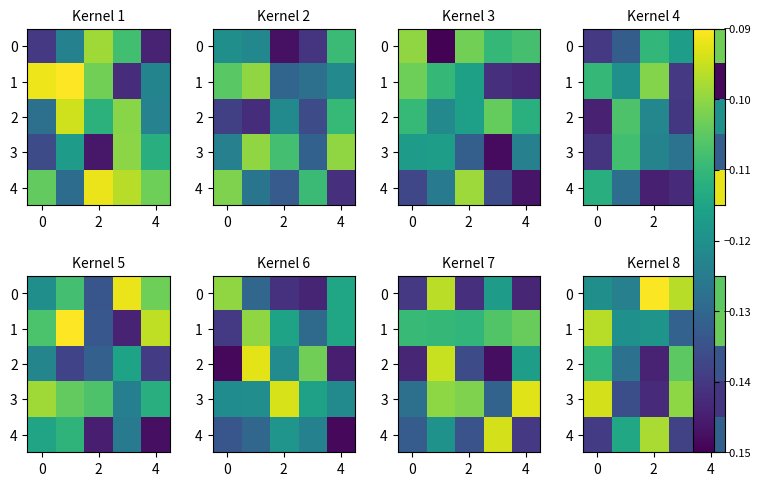

Is it true that 4 equals -0.1 at 4?

False